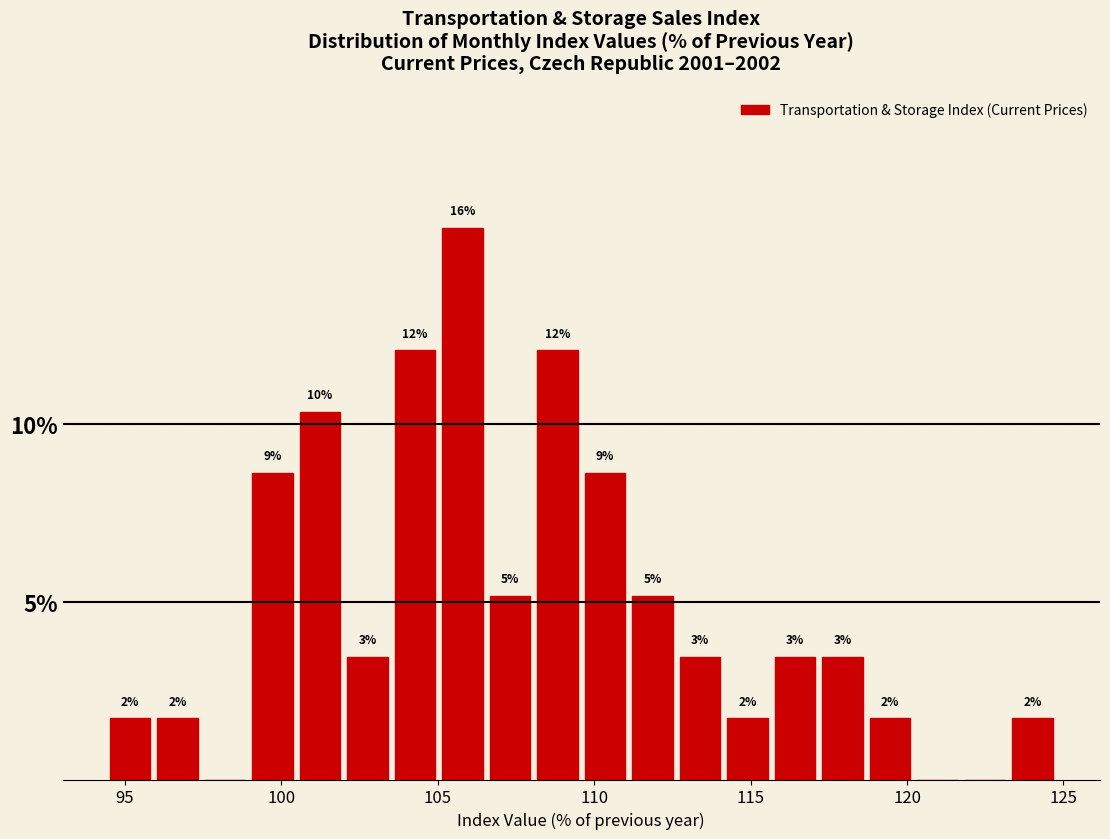

Read against the x-axis, roughly where is the centre of the tallest bar?

106.0